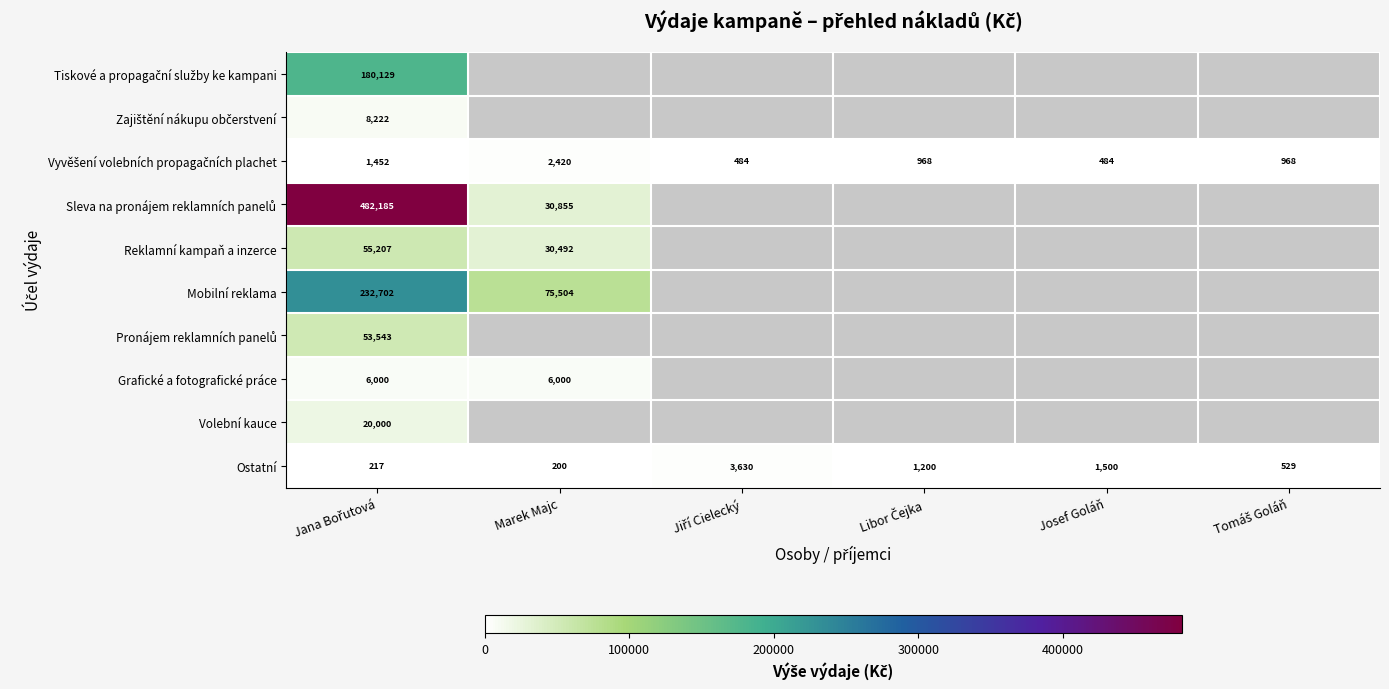

Which category has the lowest value in the Ostatní series?

Marek Majc